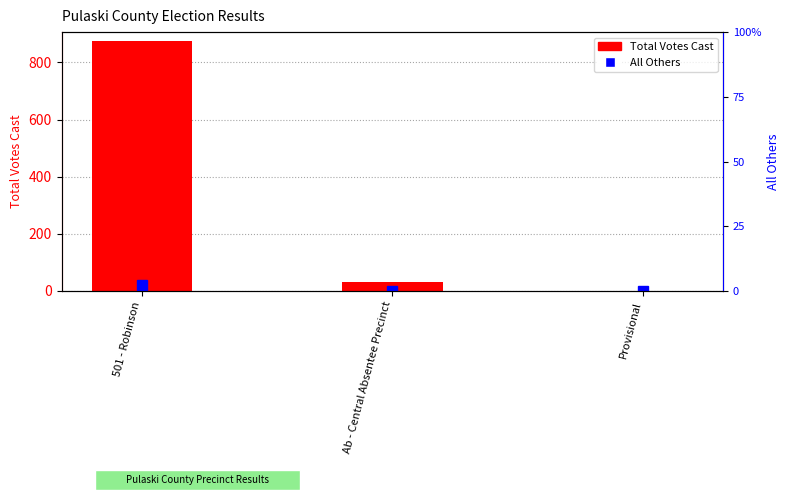

Reading left to right, transcribe all the data shown in this chart.

Total Votes Cast: 501 - Robinson=875.0	Ab - Central Absentee Precinct=31.0	Provisional=0.0
All Others (% scale): 501 - Robinson=2.3	Ab - Central Absentee Precinct=0.0	Provisional=0.0